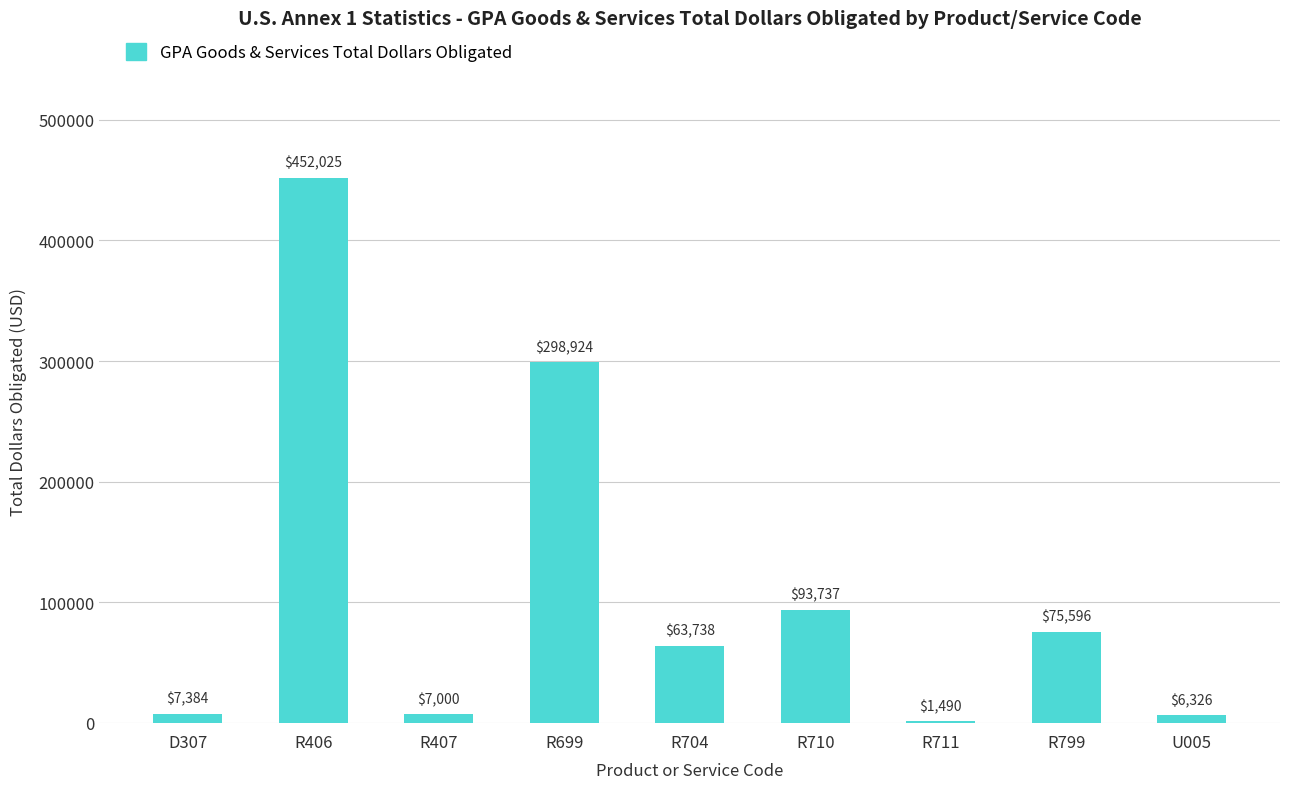

True or false: the data shows 1490.5 at R711.

True